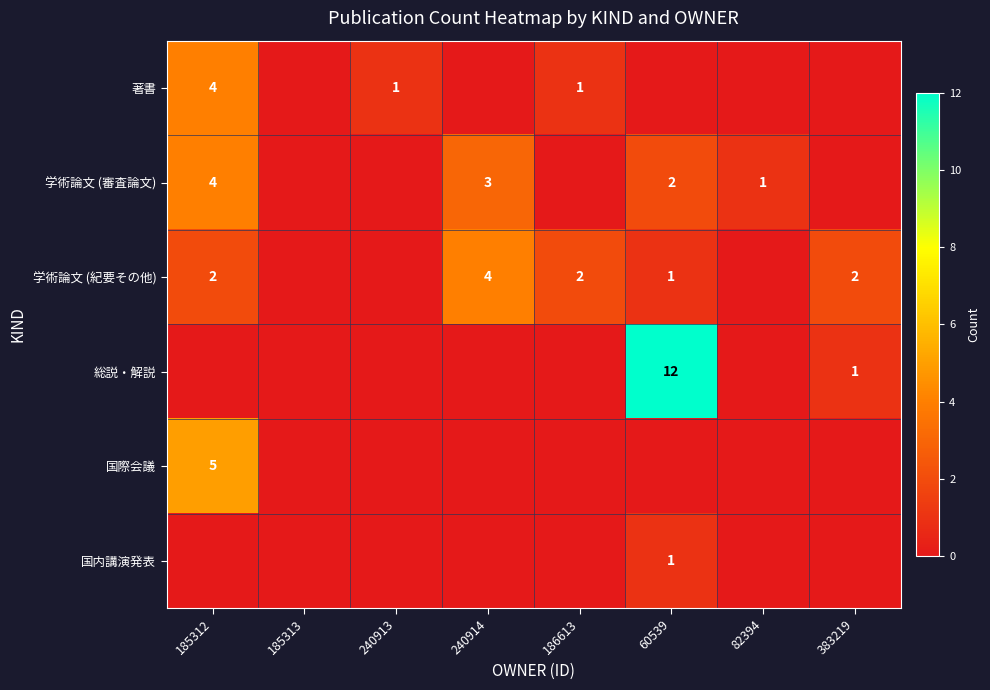

The value of 総説・解説 at 60539 is 12. True or false?

True